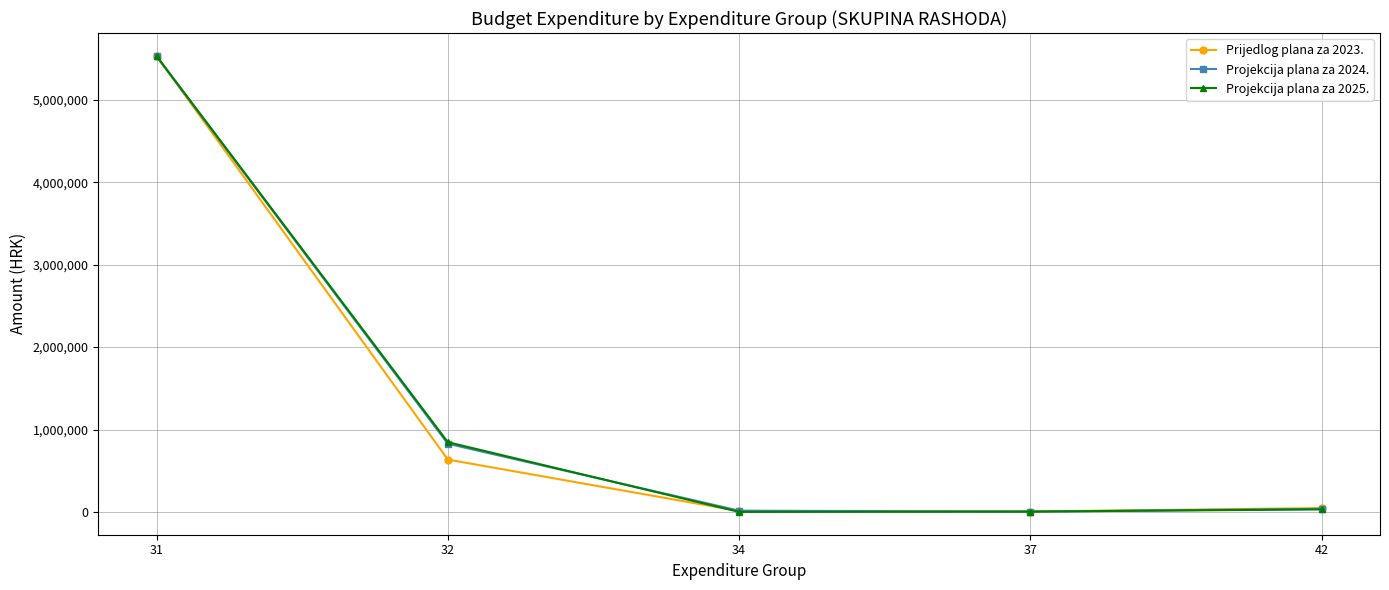

What is the total value across all series at 32?

2311315.9